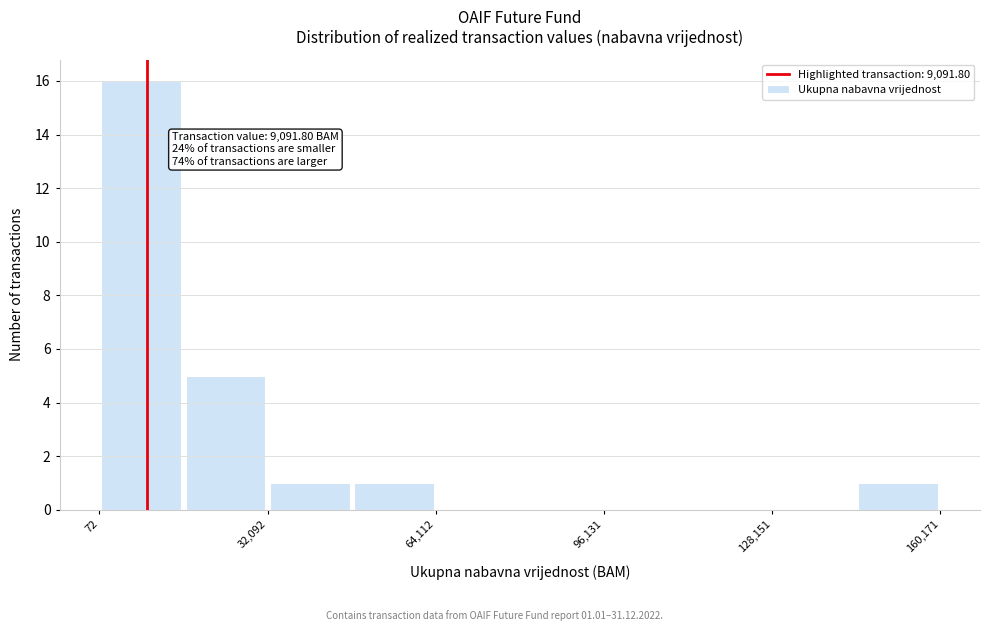

Around what value on the x-axis is the tallest bar? Give the approximate position of its centre, as read against the axis.

10000